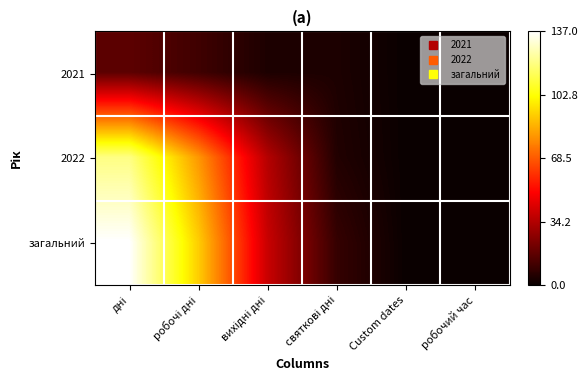

What is the spread (max minus min) of values at дні?

120